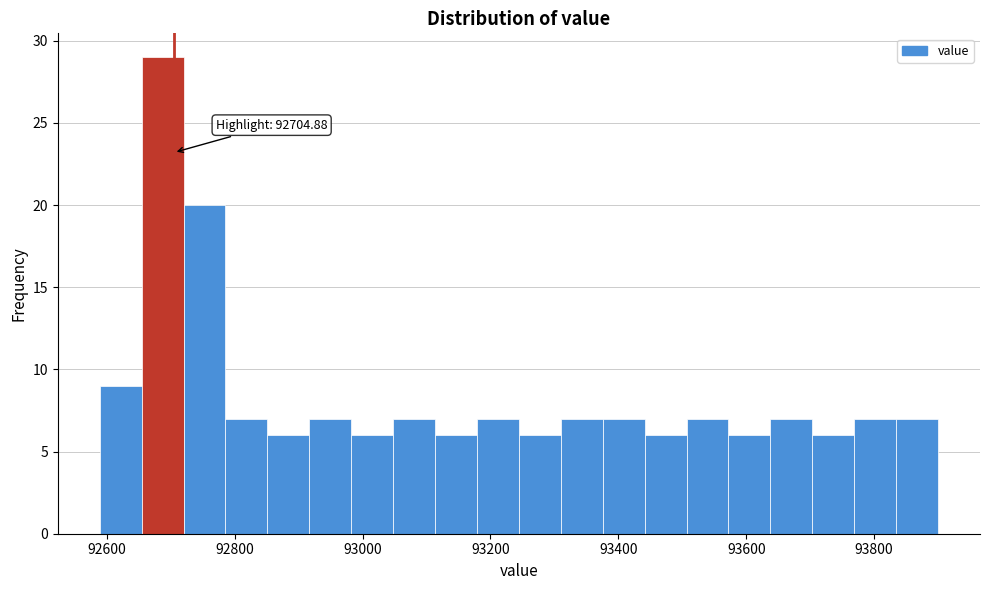

Around what value on the x-axis is the tallest bar? Give the approximate position of its centre, as read against the axis.

92680